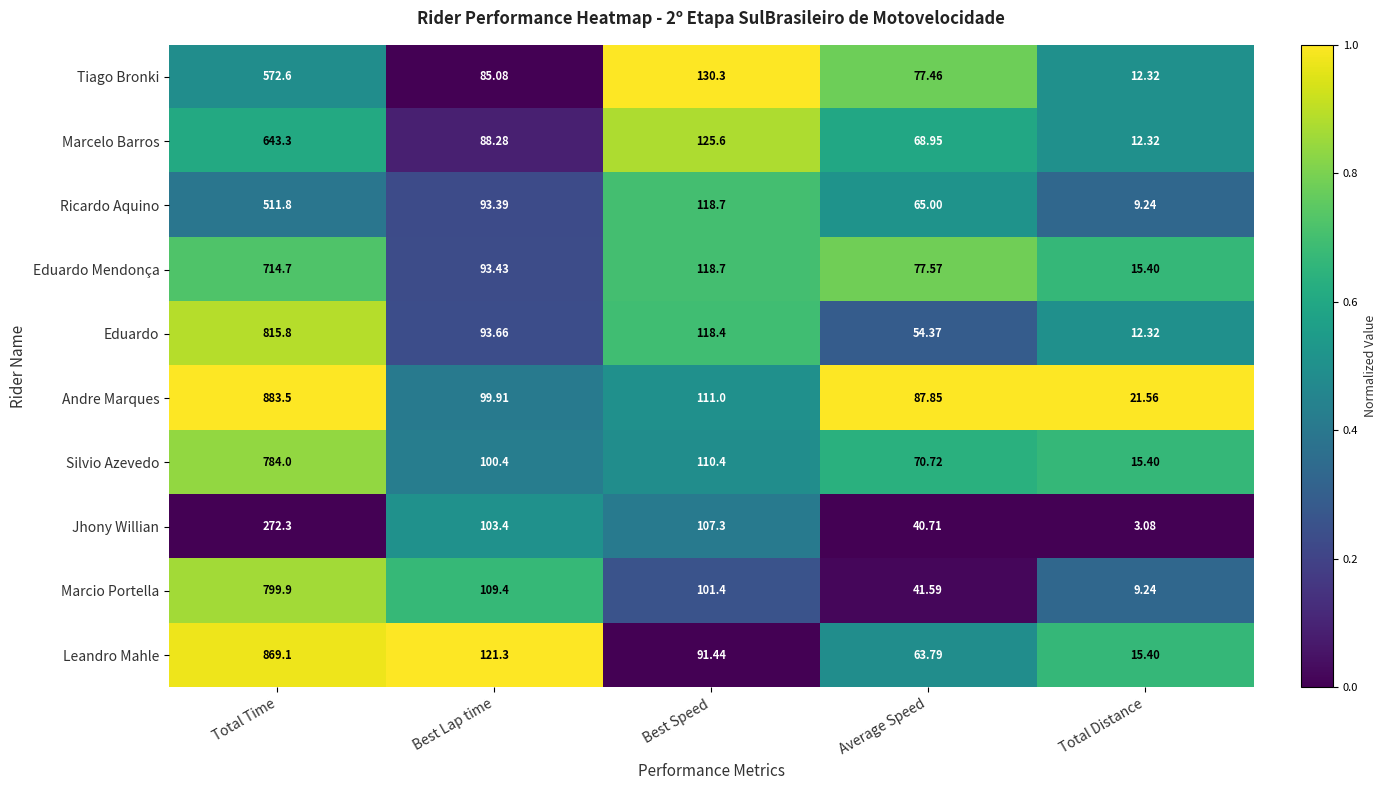

Which category has the lowest value across all series?

Total Distance